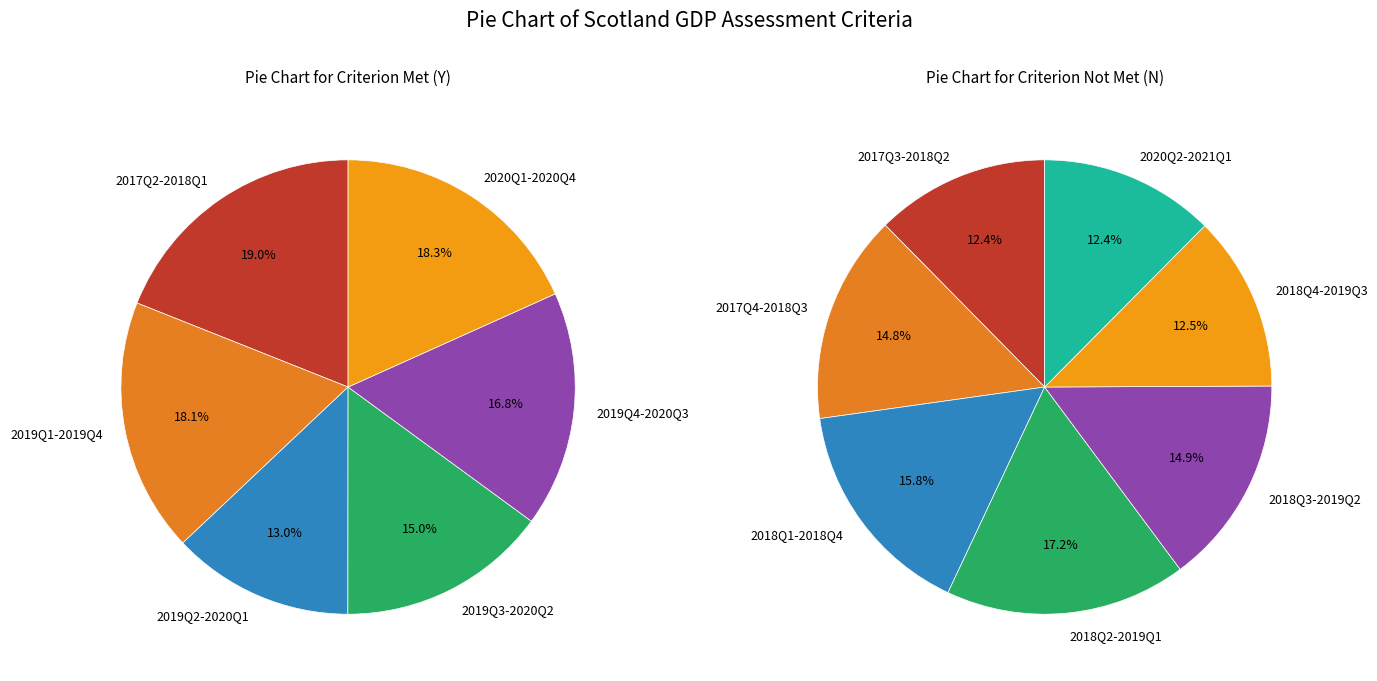

Combined, do 2018Q3-2019Q2 and 2017Q2-2018Q1 account for over 50%?

No